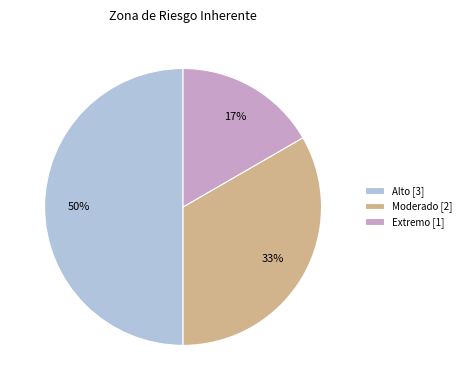

Count the number of slices in the pie.

3